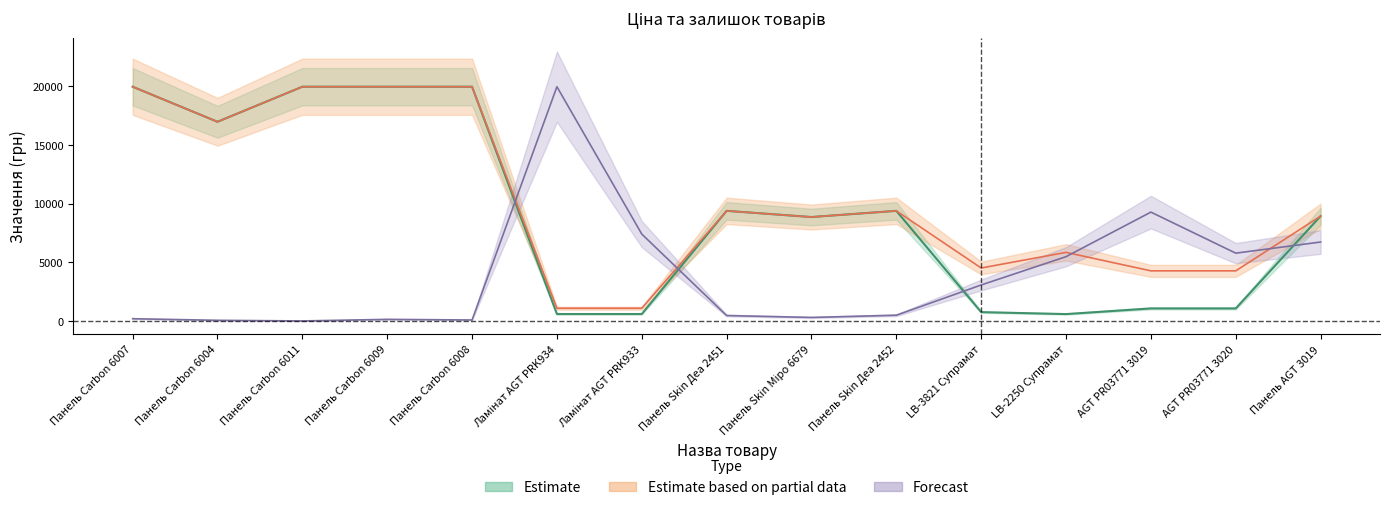

How many intersections are there between Ціна and Залишок?

4